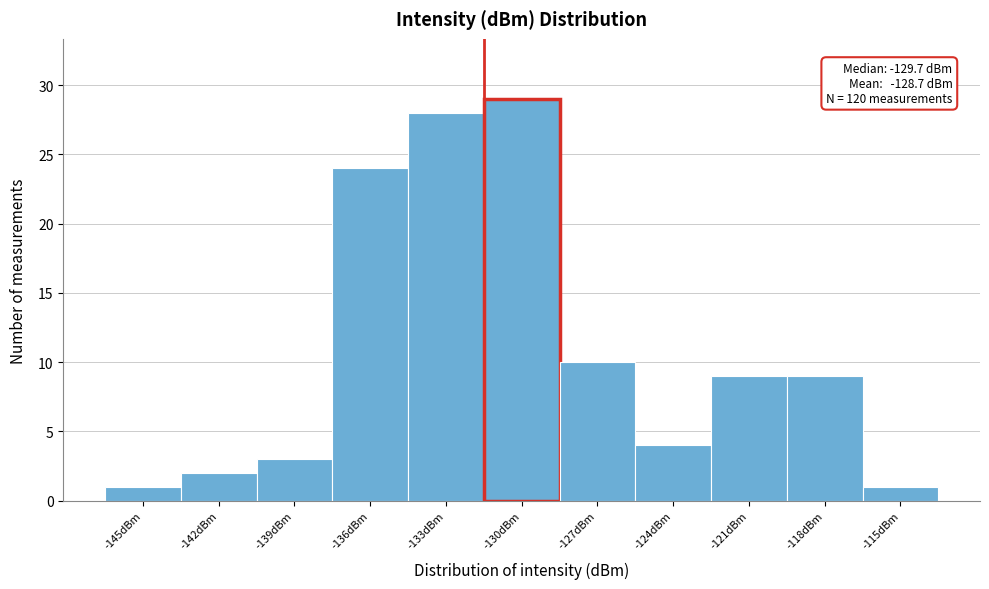

Reading right to left, transcribe all the data shown in this chart.

1	9	9	4	10	29	28	24	3	2	1